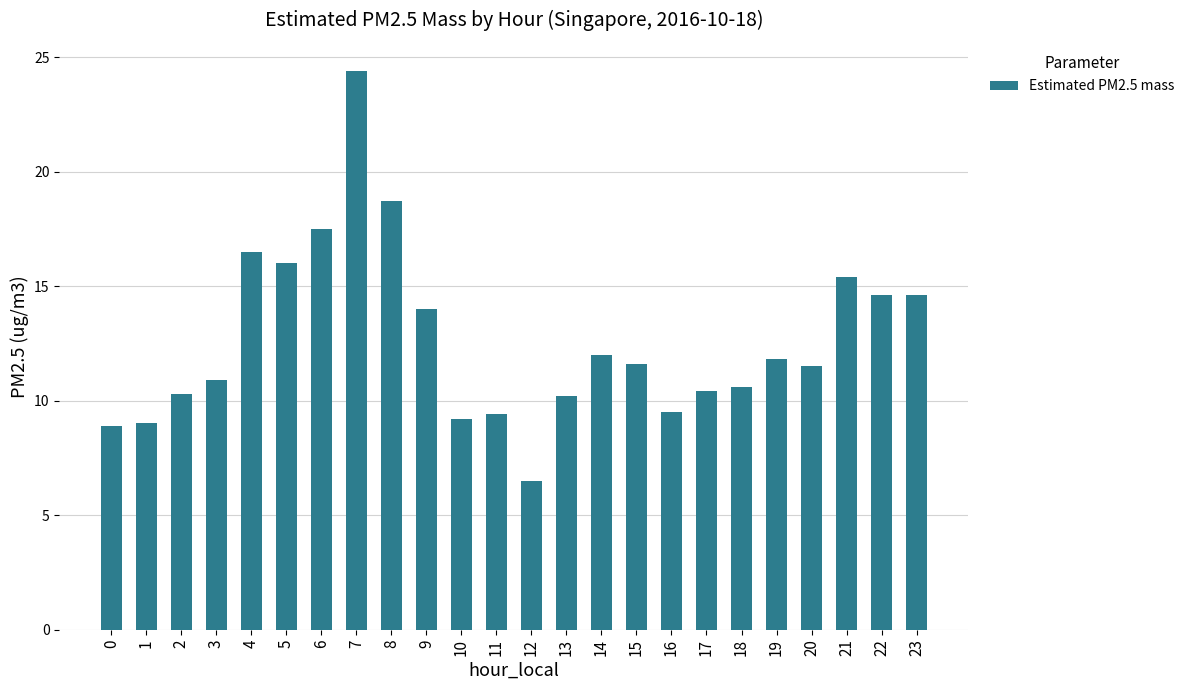

What is the value of the 16th bar from the left?

11.6